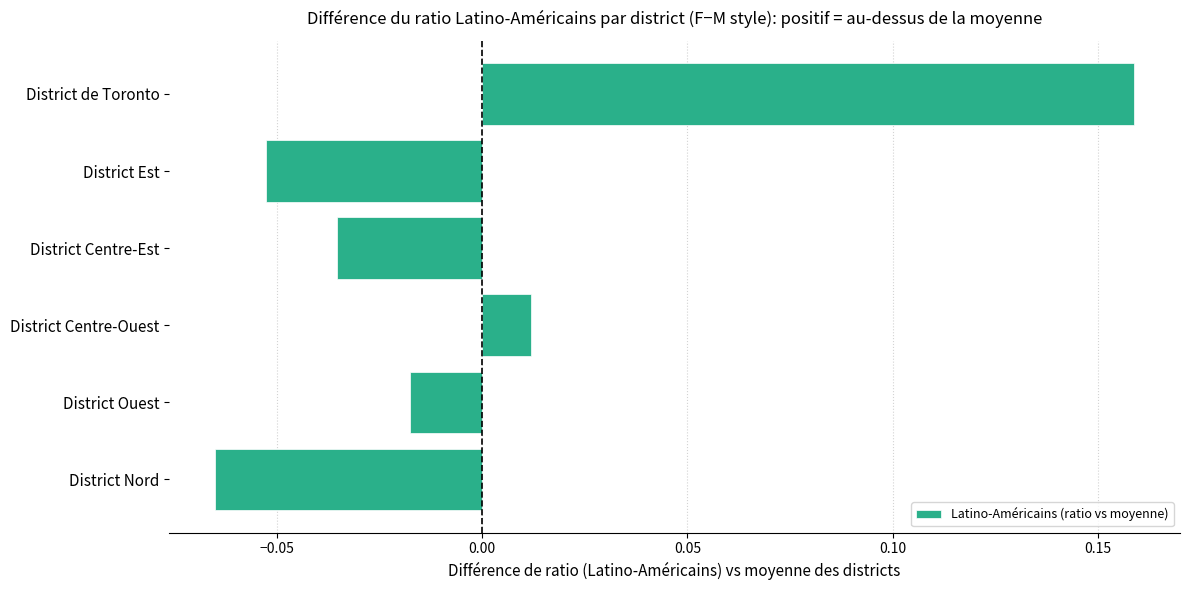

List the labels in order of value, largest first.

District de Toronto, District Centre-Ouest, District Ouest, District Centre-Est, District Est, District Nord